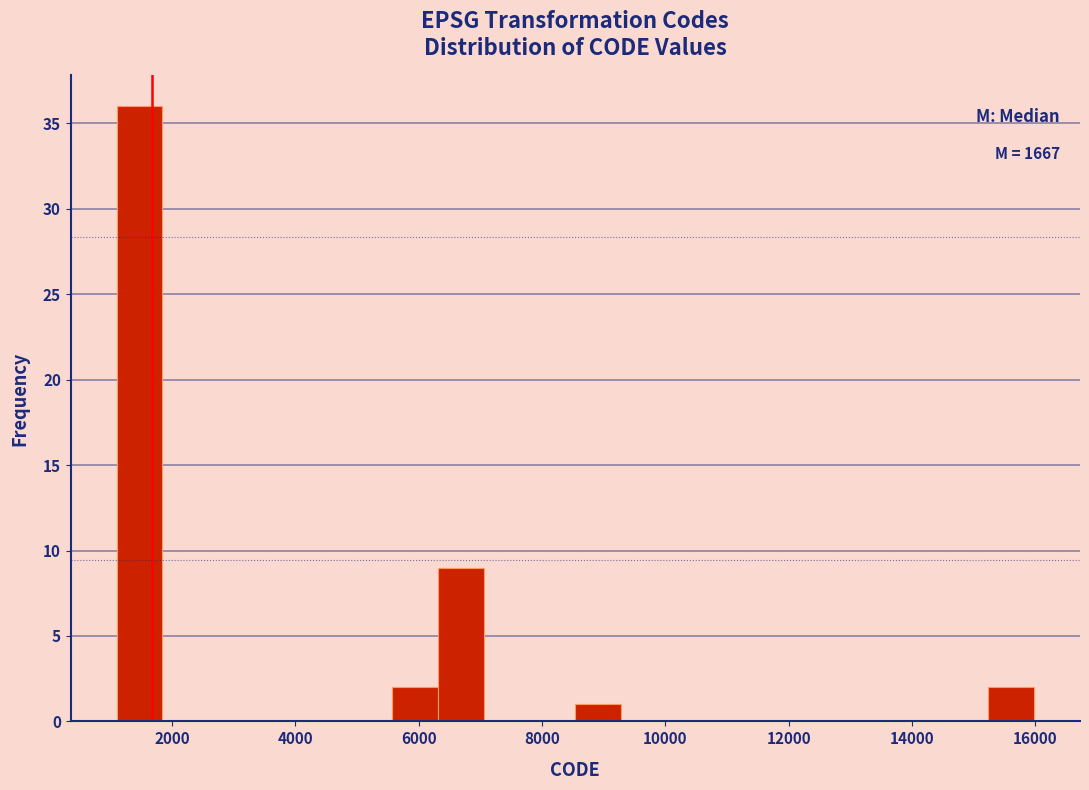

Around what value on the x-axis is the tallest bar? Give the approximate position of its centre, as read against the axis.

1400